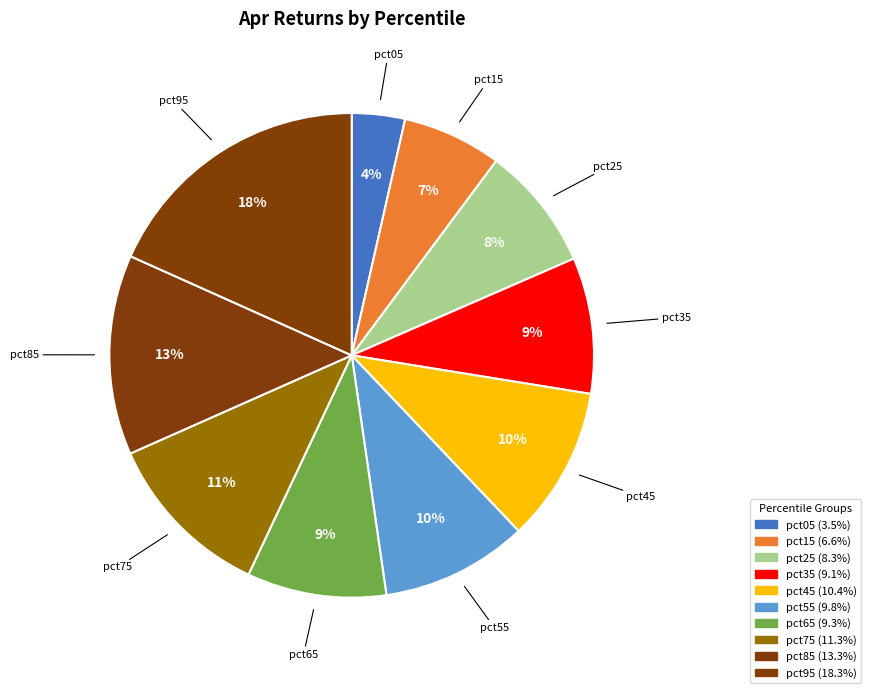

Which has a higher value, pct05 or pct75?

pct75